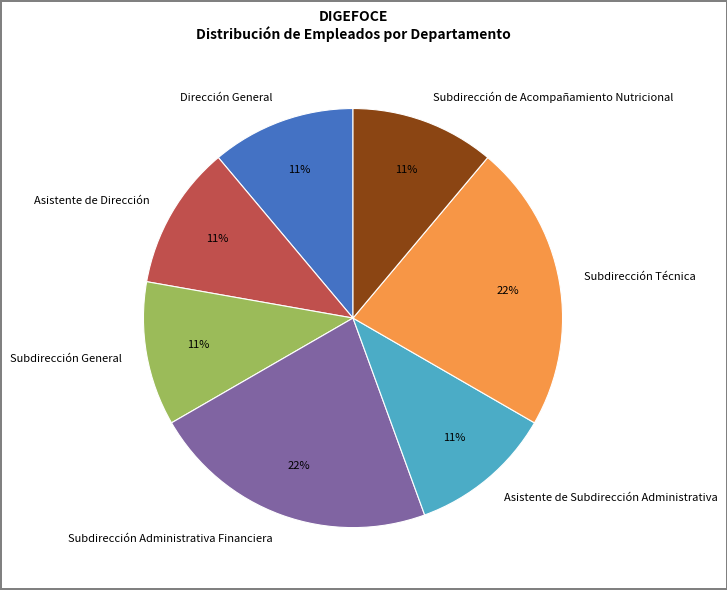

Count the number of slices in the pie.

7